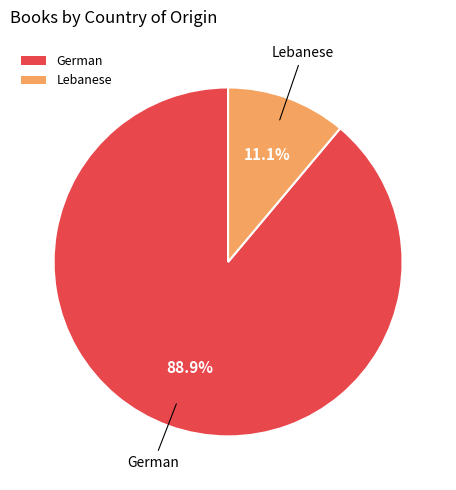

To the nearest percent, what is the difference between the largest and smallest slice percentages?

78%